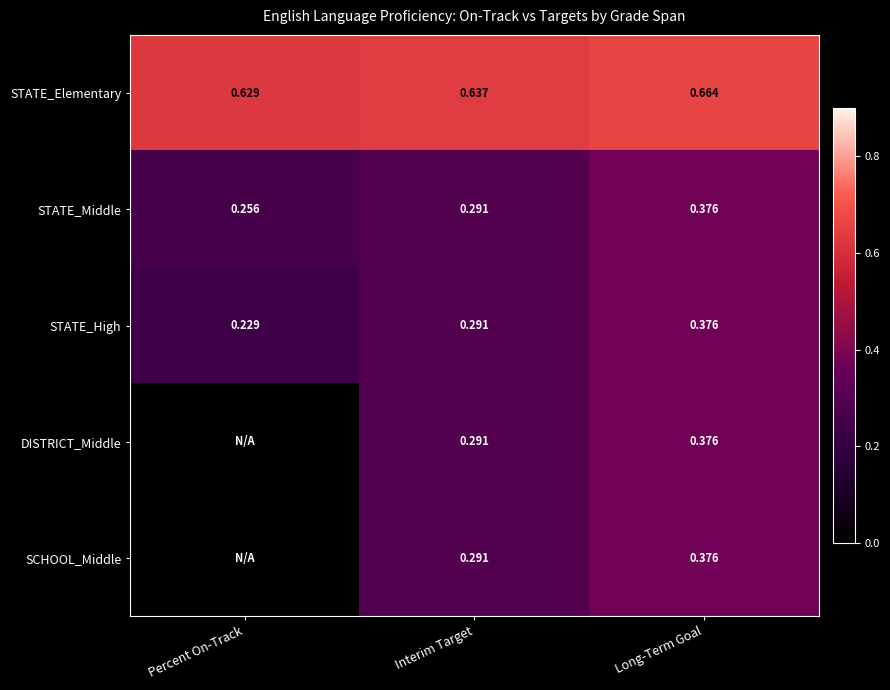

Is the value of DISTRICT_Middle at Long-Term Goal greater than the value of STATE_High at Percent On-Track?

Yes